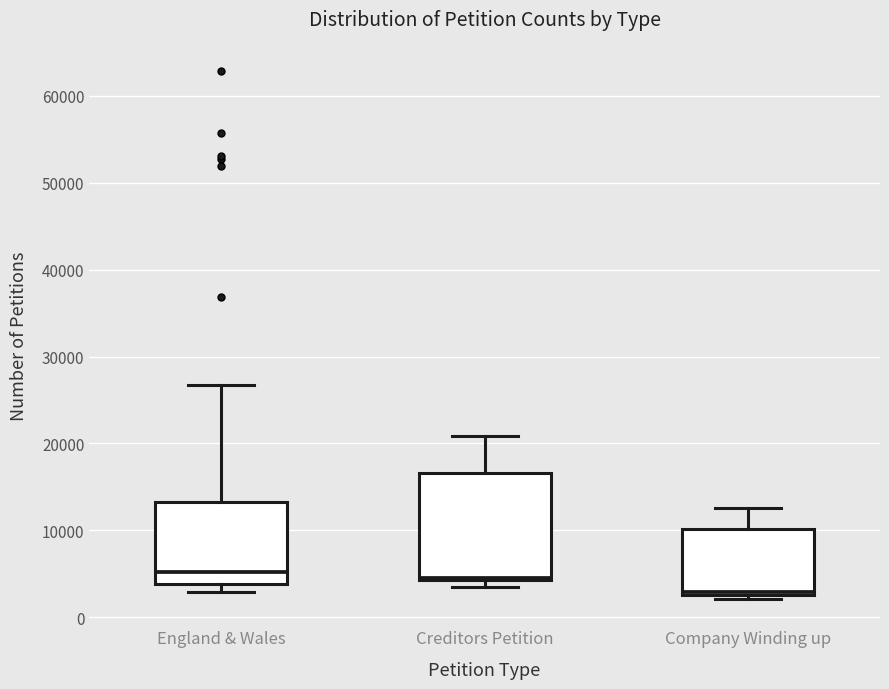

Where does the median line of the box for England & Wales sit on the y-axis? The values are not printed on the chart, so give them approximately, as read against the axis.

5000